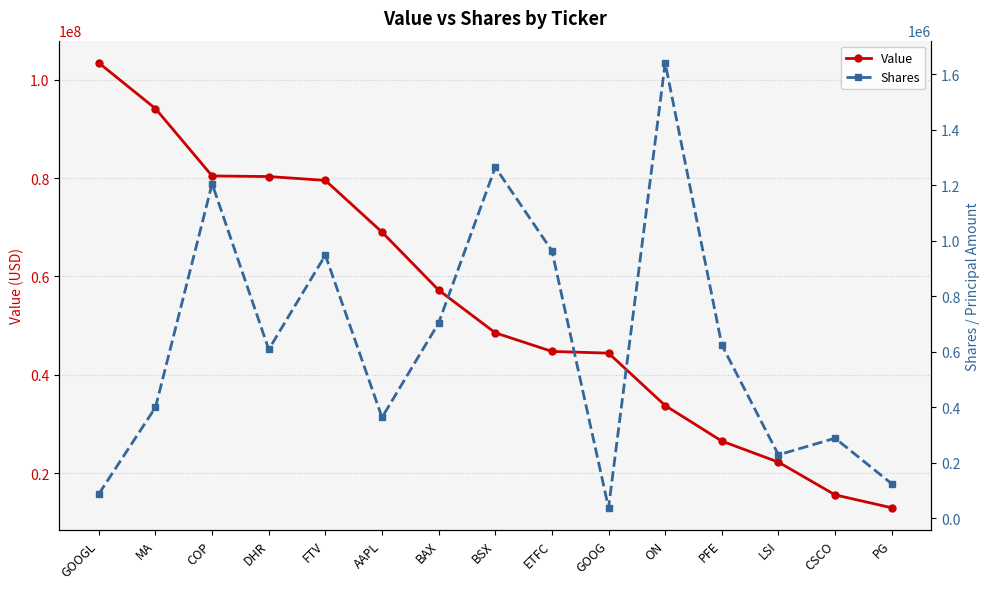

At which label does Value first exceed 48525000?

GOOGL